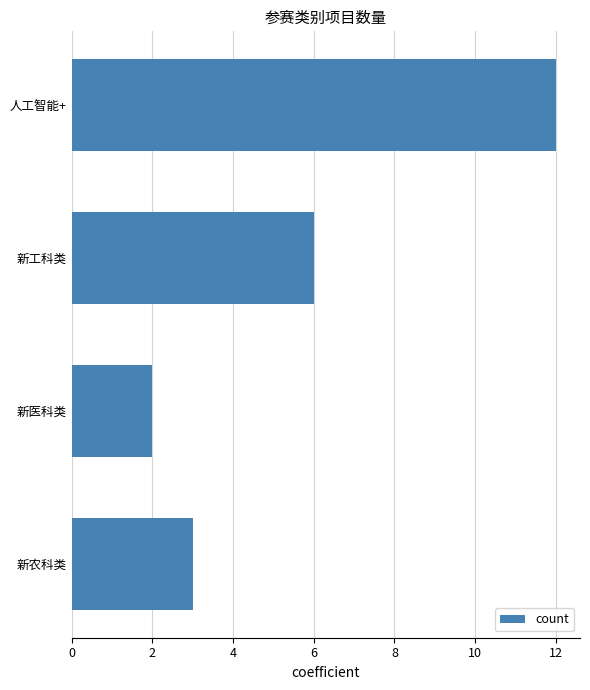

What is the average value?

6